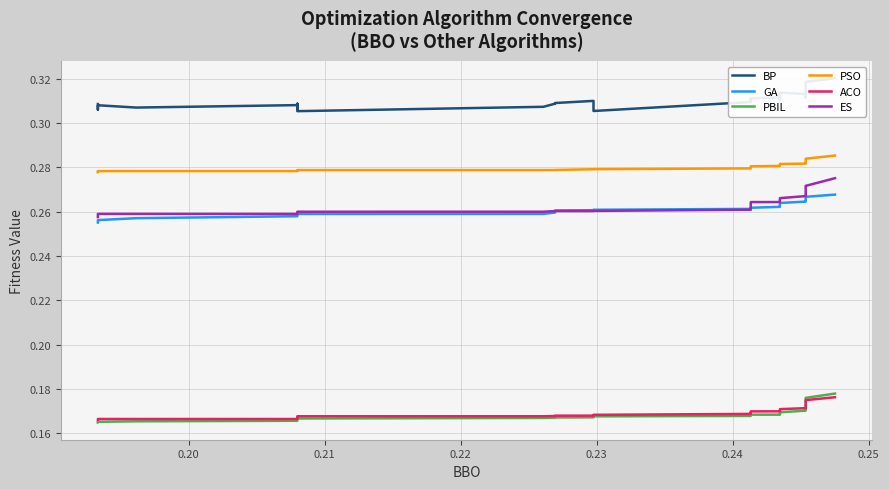

True or false: BP has a value of 0.5 at 0.24.

False